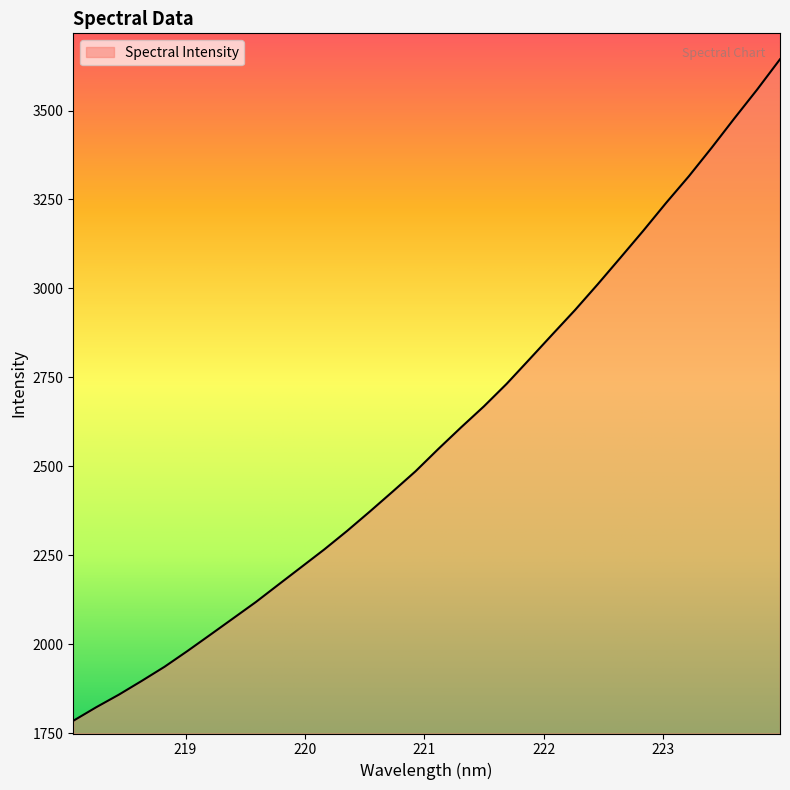

What is the greatest value displayed?

3644.1